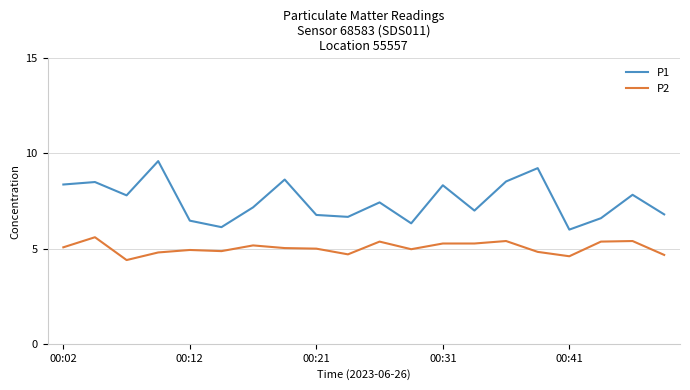

What is the difference between the maximum and minimum values in the P2 series?

1.2